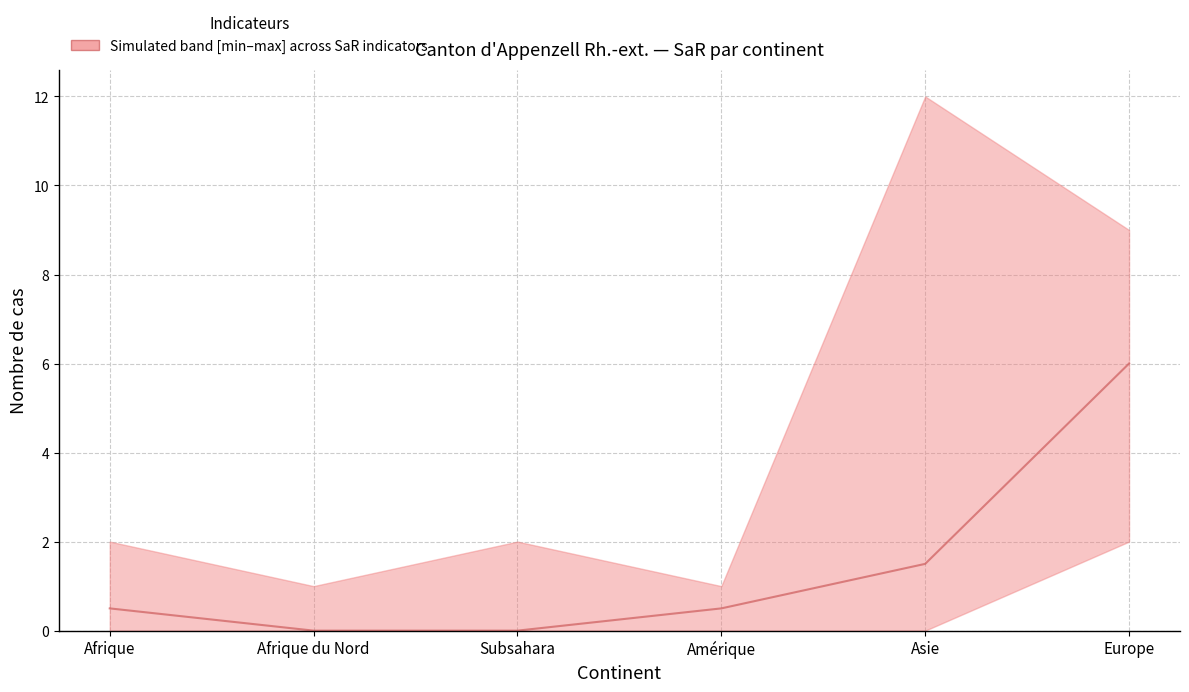

List the labels in order of value, largest first.

Europe, Asie, Afrique, Amérique, Afrique du Nord, Subsahara